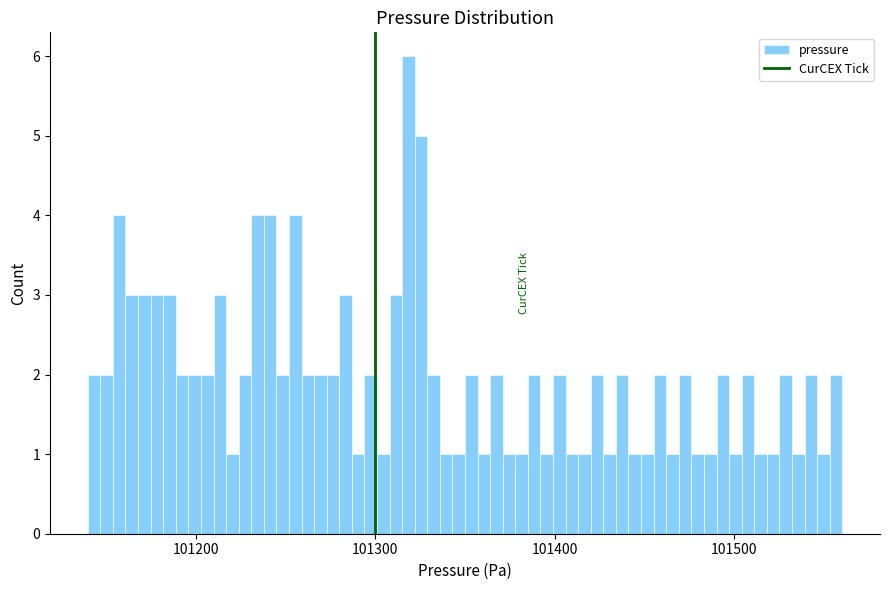

Read against the x-axis, roughly where is the centre of the tallest bar?

101320